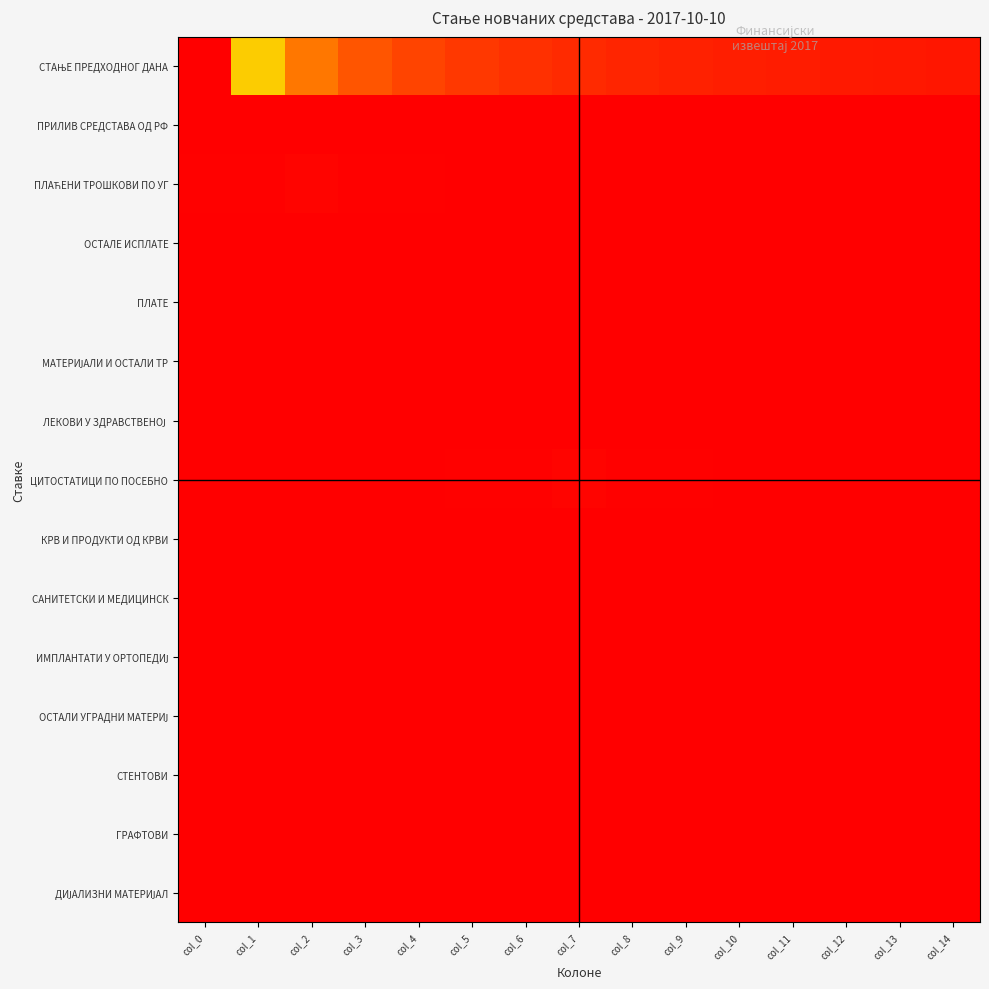

Rank the series at col_4 from highest to lowest value.

СТАЊЕ ПРЕДХОДНОГ ДАНА, ПЛАЋЕНИ ТРОШКОВИ ПО УГ, ЦИТОСТАТИЦИ ПО ПОСЕБНО, МАТЕРИЈАЛИ И ОСТАЛИ ТР, ПРИЛИВ СРЕДСТАВА ОД РФ, ОСТАЛЕ ИСПЛАТЕ, ПЛАТЕ, ЛЕКОВИ У ЗДРАВСТВЕНОЈ, КРВ И ПРОДУКТИ ОД КРВИ, САНИТЕТСКИ И МЕДИЦИНСК, ИМПЛАНТАТИ У ОРТОПЕДИЈ, ОСТАЛИ УГРАДНИ МАТЕРИЈ, СТЕНТОВИ, ГРАФТОВИ, ДИЈАЛИЗНИ МАТЕРИЈАЛ